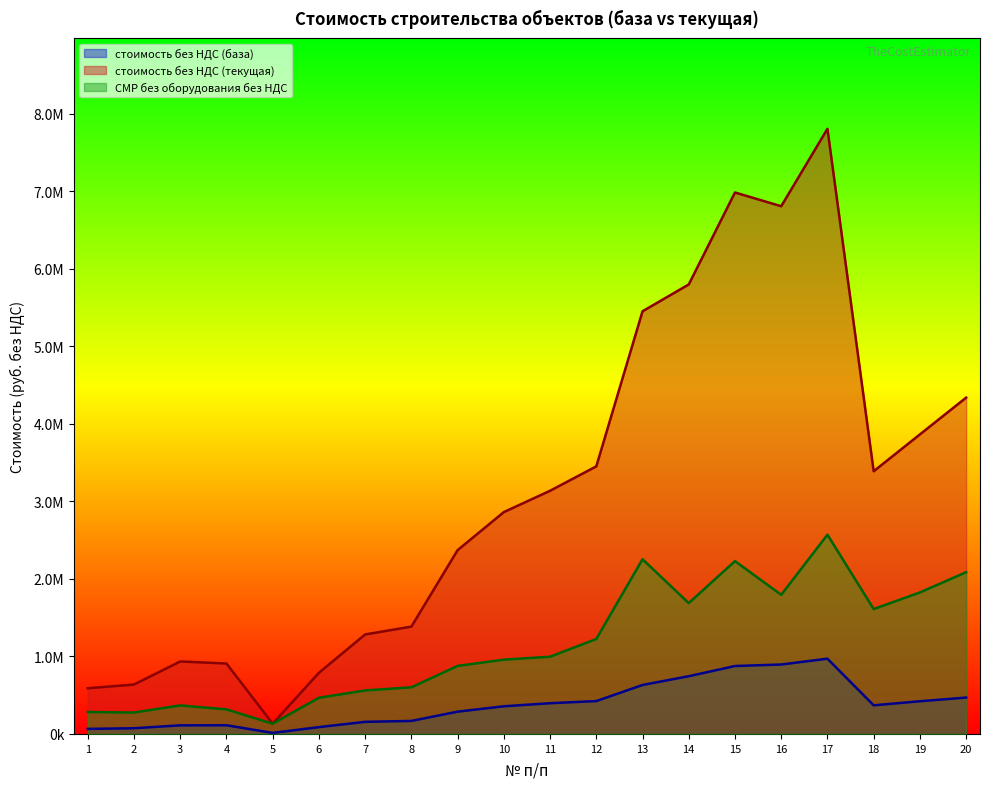

At which category is the sum across all series the highest?

17